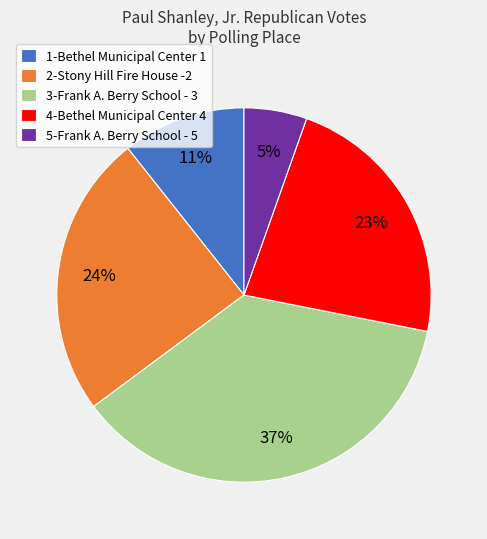

Do 1-Bethel Municipal Center 1 and 2-Stony Hill Fire House -2 together represent more than half of the pie?

No